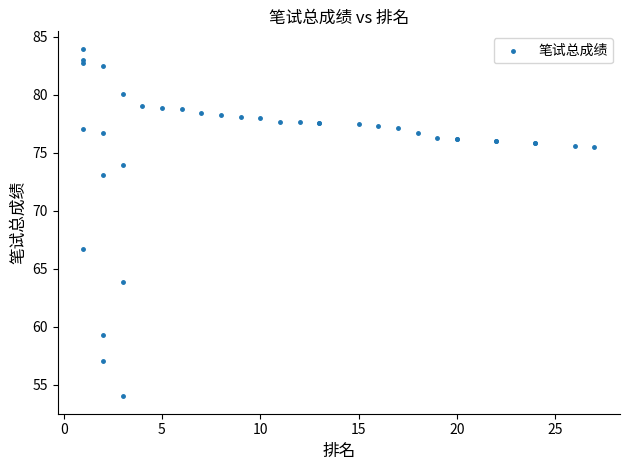

What Y value in the scatter plot is closest to 68?

66.7